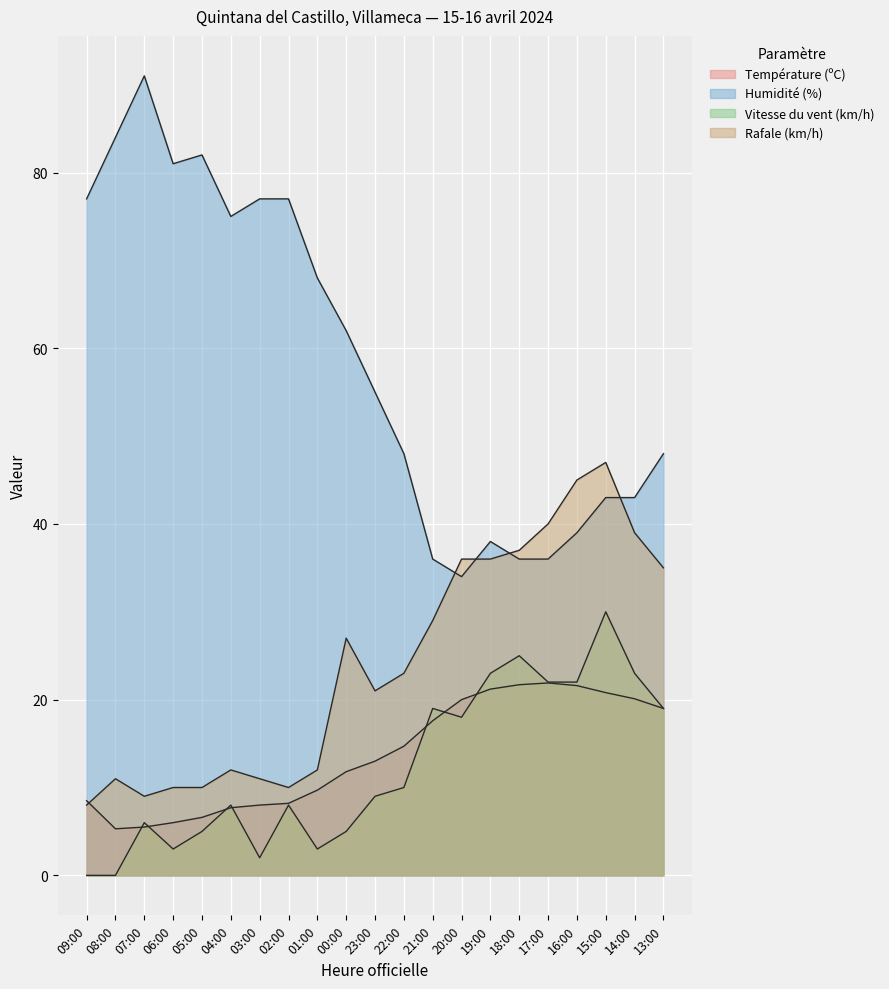

Reading right to left, extract all data points from this chart.

Température (ºC): 13:00=19.0	14:00=20.1	15:00=20.8	16:00=21.6	17:00=21.9	18:00=21.7	19:00=21.2	20:00=20.0	21:00=17.6	22:00=14.7	23:00=13.0	00:00=11.8	01:00=9.7	02:00=8.2	03:00=8.0	04:00=7.7	05:00=6.6	06:00=6.0	07:00=5.5	08:00=5.3	09:00=8.5
Humidité (%): 13:00=48.0	14:00=43.0	15:00=43.0	16:00=39.0	17:00=36.0	18:00=36.0	19:00=38.0	20:00=34.0	21:00=36.0	22:00=48.0	23:00=55.0	00:00=62.0	01:00=68.0	02:00=77.0	03:00=77.0	04:00=75.0	05:00=82.0	06:00=81.0	07:00=91.0	08:00=84.0	09:00=77.0
Vitesse du vent (km/h): 13:00=19.0	14:00=23.0	15:00=30.0	16:00=22.0	17:00=22.0	18:00=25.0	19:00=23.0	20:00=18.0	21:00=19.0	22:00=10.0	23:00=9.0	00:00=5.0	01:00=3.0	02:00=8.0	03:00=2.0	04:00=8.0	05:00=5.0	06:00=3.0	07:00=6.0	08:00=0.0	09:00=0.0
Rafale (km/h): 13:00=35.0	14:00=39.0	15:00=47.0	16:00=45.0	17:00=40.0	18:00=37.0	19:00=36.0	20:00=36.0	21:00=29.0	22:00=23.0	23:00=21.0	00:00=27.0	01:00=12.0	02:00=10.0	03:00=11.0	04:00=12.0	05:00=10.0	06:00=10.0	07:00=9.0	08:00=11.0	09:00=8.0